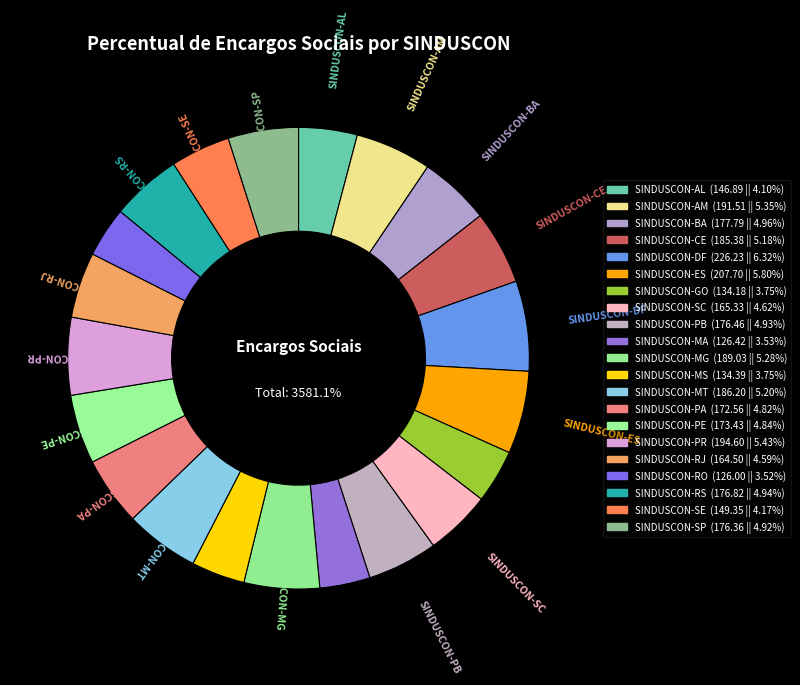

Which category has the biggest portion of the pie?

SINDUSCON-DF